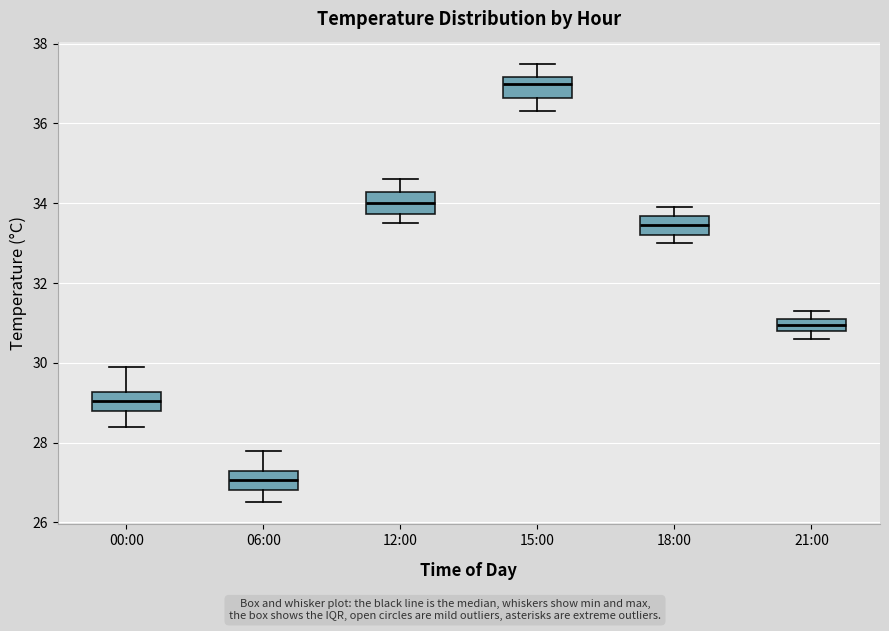

Reading left to right, transcribe this box plot: for each box, give where its median line is, the range the box spans, and where its two whiskers end, as read against the y-axis. The values are not printed on the chart, so give them approximately, as read against the axis.

00:00: median 29.0, box 28.8 to 29.2, whiskers 28.4 to 30.0
06:00: median 27.0, box 26.8 to 27.4, whiskers 26.6 to 27.8
12:00: median 34.0, box 33.8 to 34.2, whiskers 33.6 to 34.6
15:00: median 37.0, box 36.6 to 37.2, whiskers 36.4 to 37.6
18:00: median 33.4, box 33.2 to 33.6, whiskers 33.0 to 34.0
21:00: median 31.0, box 30.8 to 31.2, whiskers 30.6 to 31.4